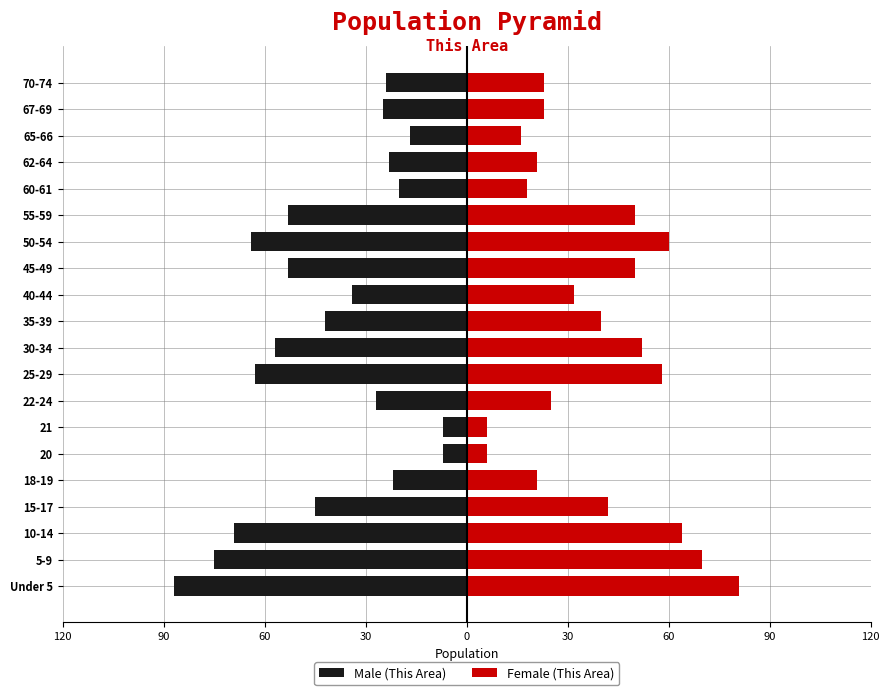

What is the sum of all Female (This Area) values?

758